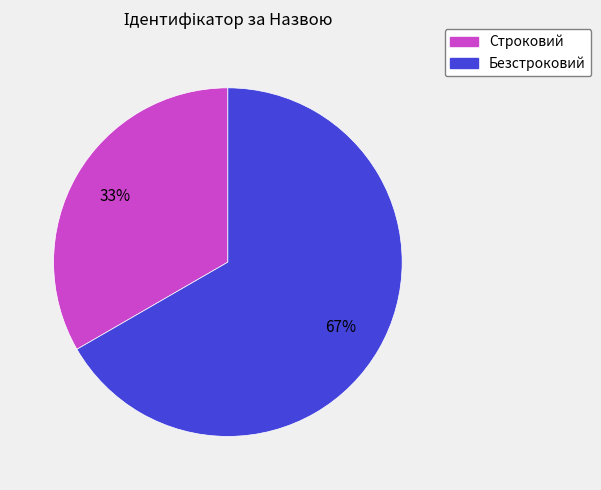

Count the number of slices in the pie.

2